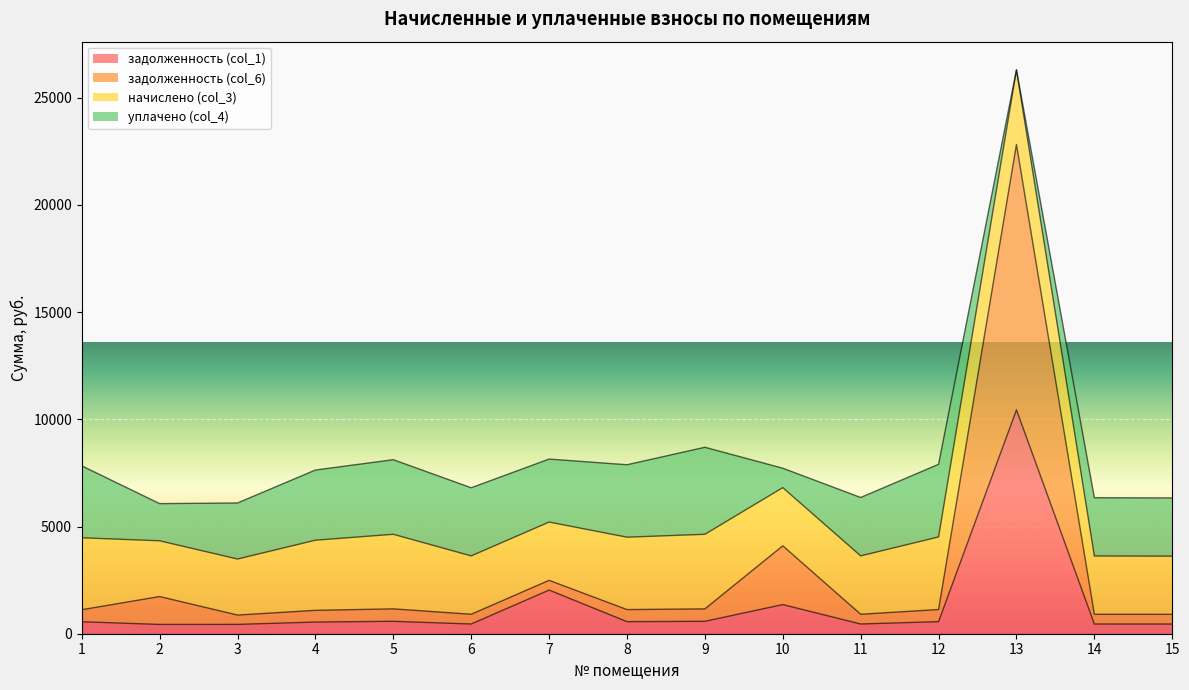

What is the total value across all series at 1?

7830.1